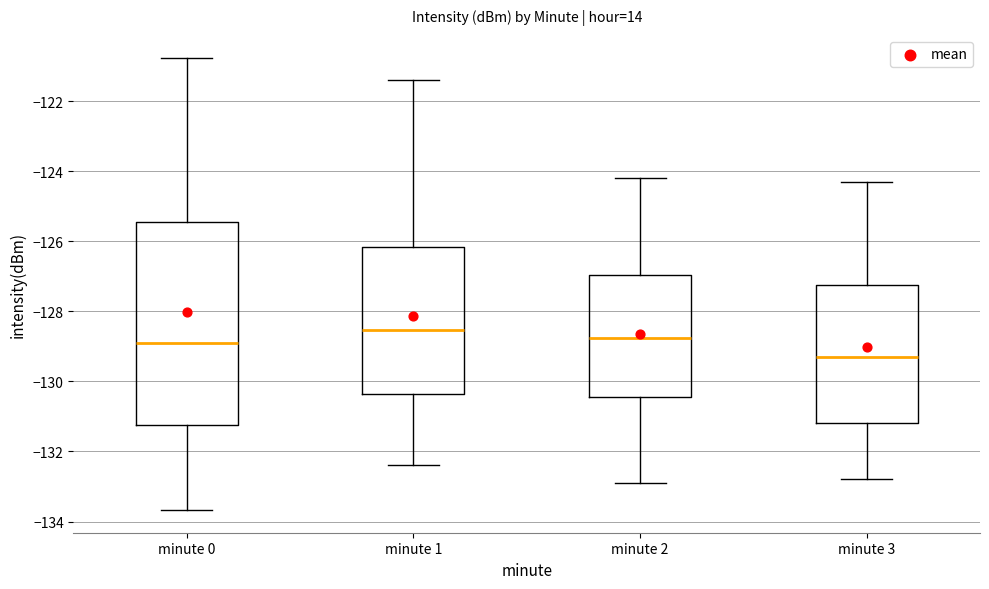

Which box has the lowest median line?

minute 3